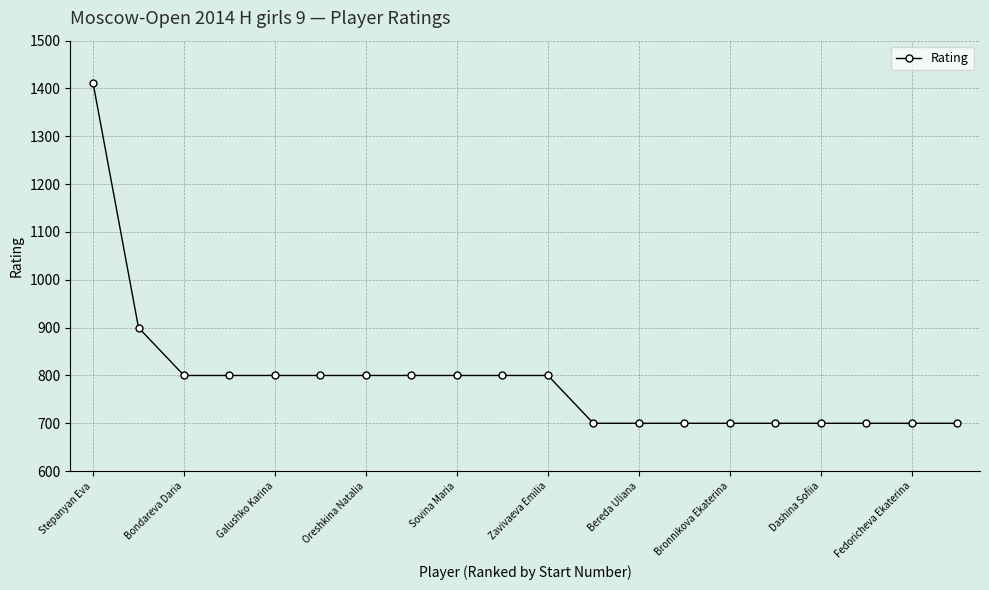

How many series are shown in this chart?

1